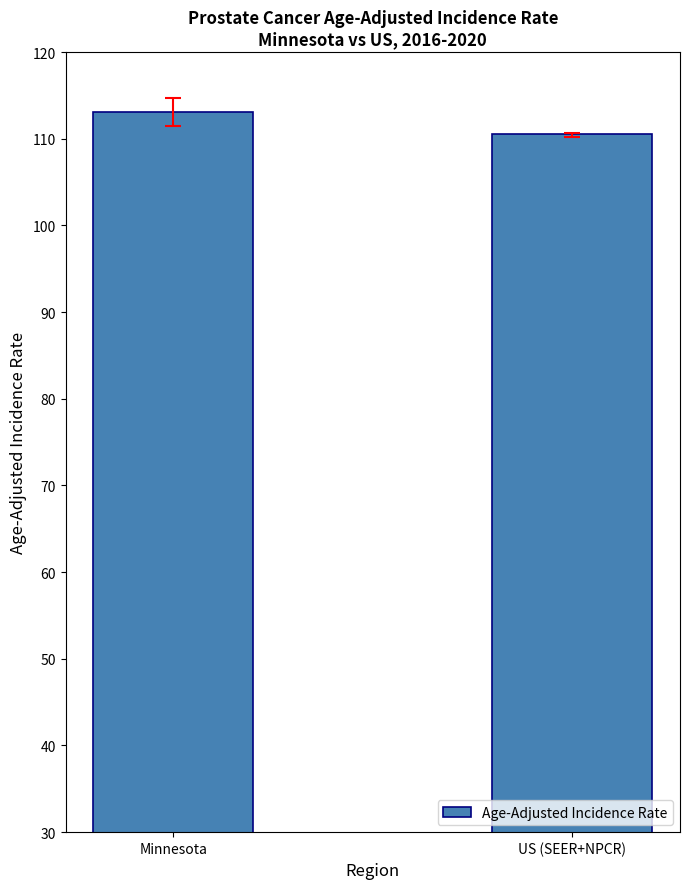

What is the greatest value displayed?

113.1